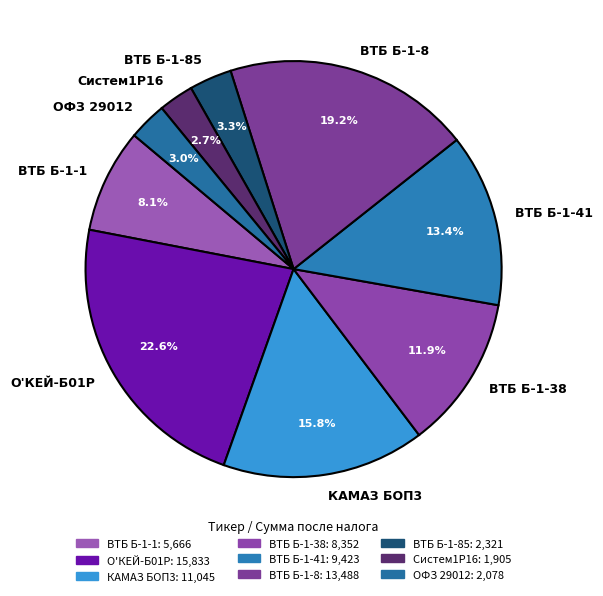

What is the ratio of the value at О'КЕЙ-Б01Р to the value at ВТБ Б-1-38?

1.9